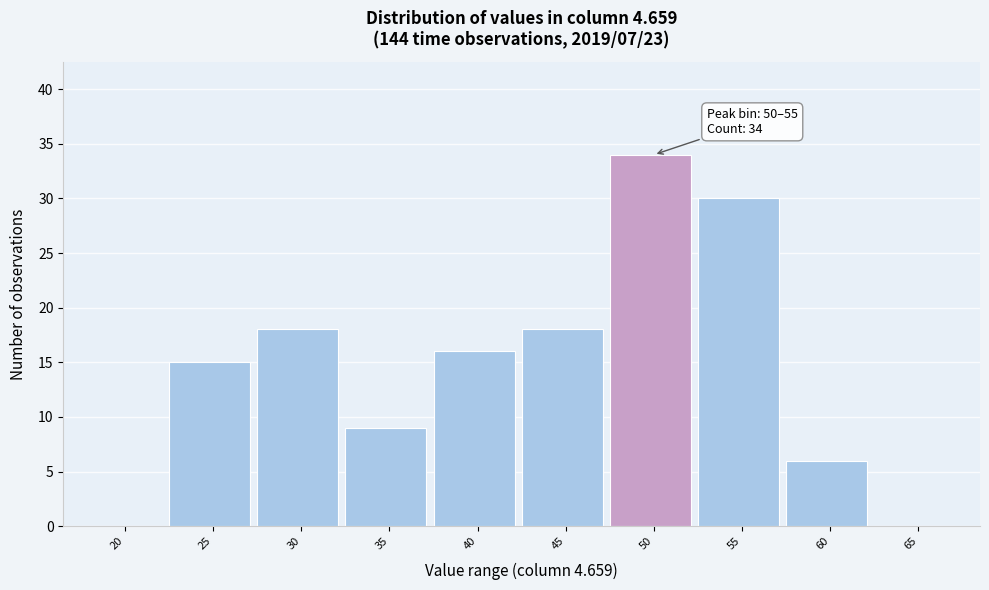

Reading left to right, what are all the values shown in this chart?

20=0	25=15	30=18	35=9	40=16	45=18	50=34	55=30	60=6	65=0